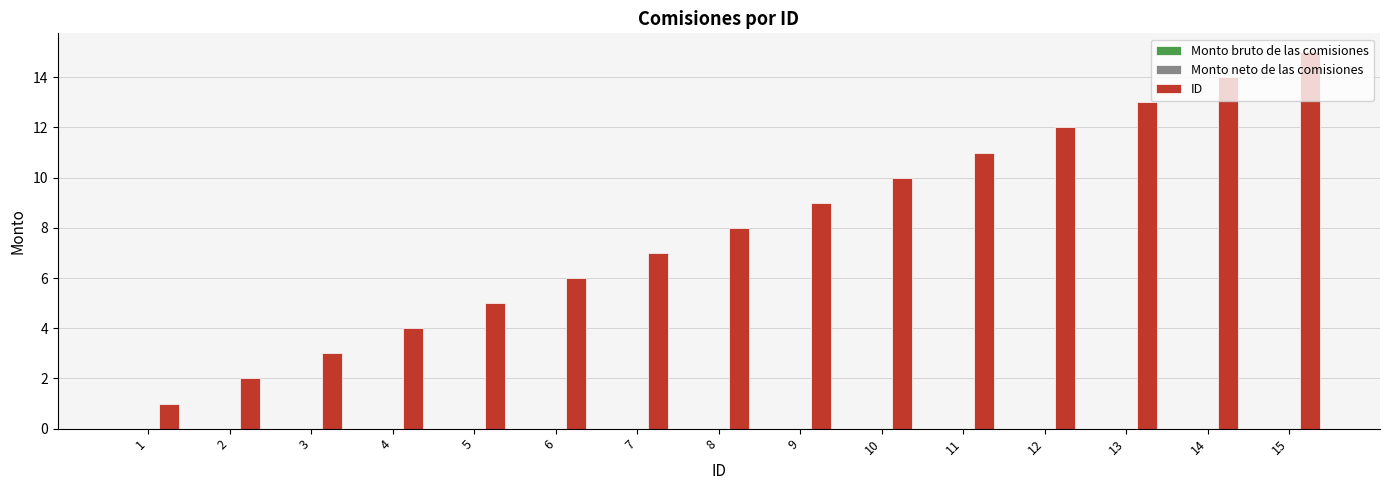

What is the change in value from 2 to 11?

+9